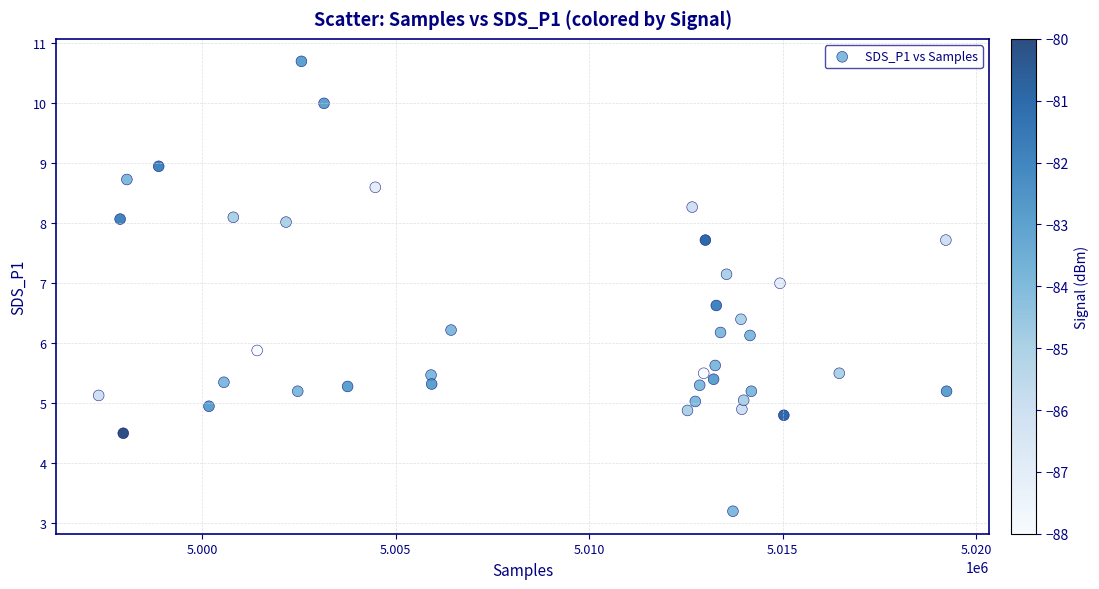

What is the range of X values (max minus min)?

21898.0